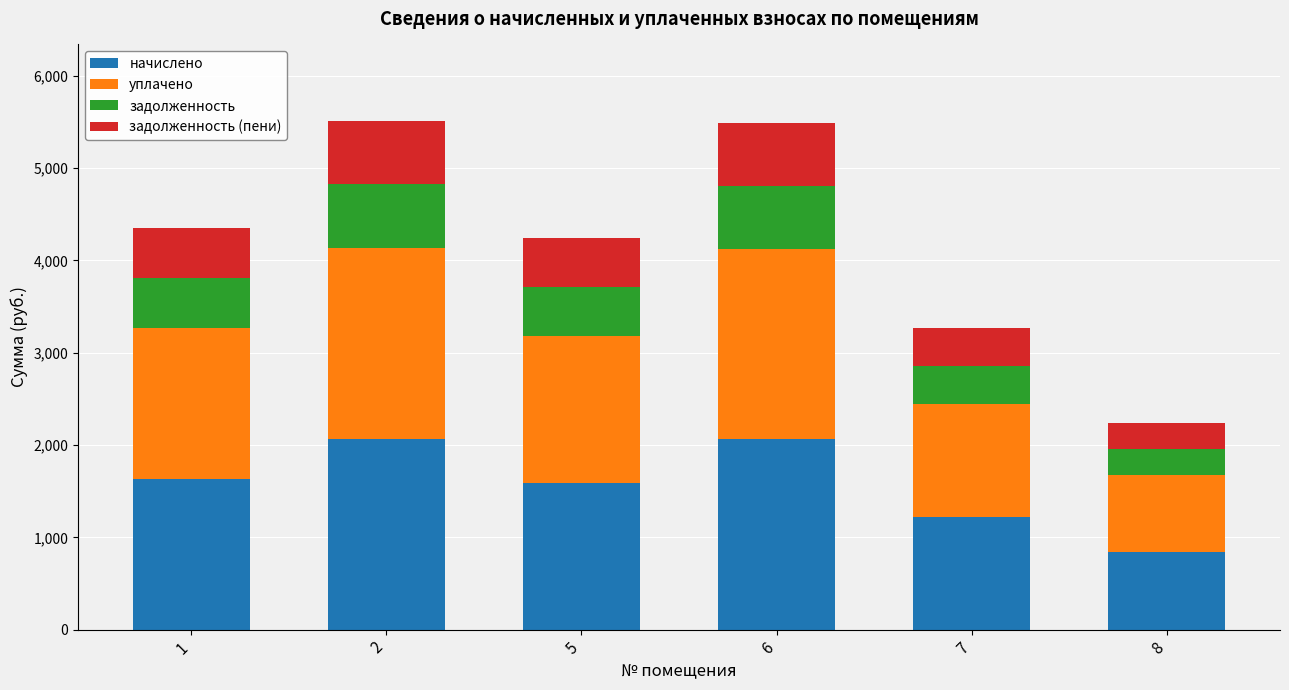

The value of начислено at 1 is 1631.4. True or false?

True